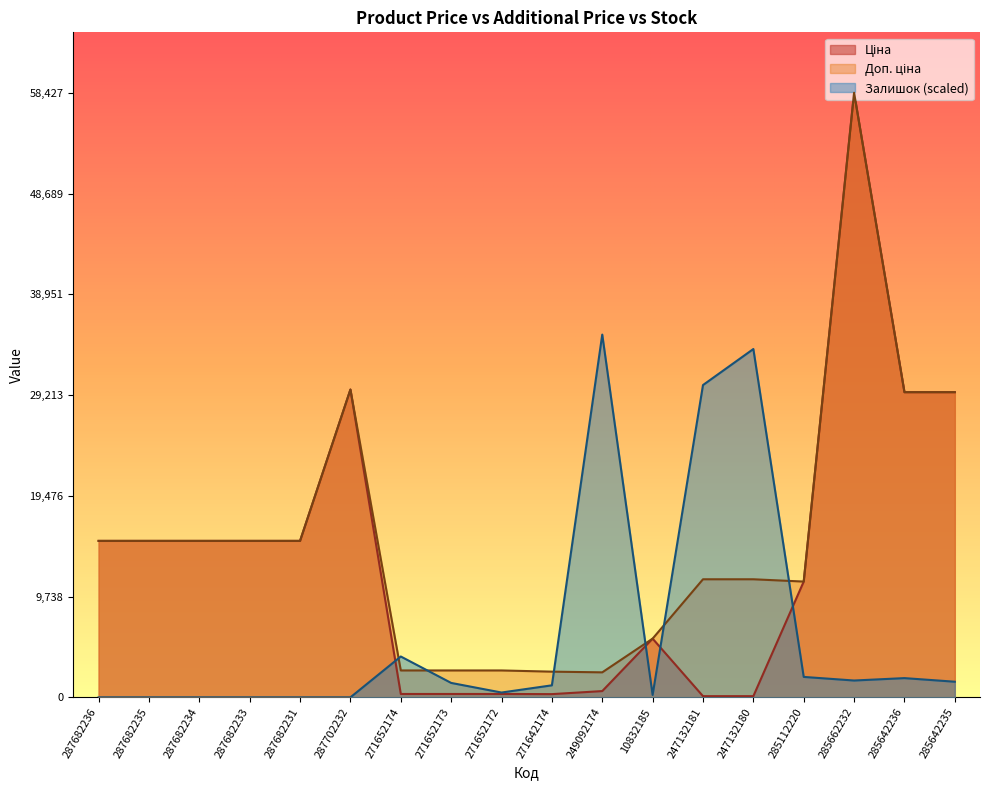

Reading left to right, extract all data points from this chart.

Ціна: 287682236=15120.0	287682235=15120.0	287682234=15120.0	287682233=15120.0	287682231=15120.0	287702232=29747.2	271652174=324.8	271652173=324.8	271652172=324.8	271642174=310.3	249092174=603.7	10832185=5673.8	247132181=114.1	247132180=114.1	285112220=11188.2	285662232=58426.5	285642236=29491.5	285642235=29491.5
Доп. ціна: 287682236=15120.0	287682235=15120.0	287682234=15120.0	287682233=15120.0	287682231=15120.0	287702232=29747.2	271652174=2598.3	271652173=2598.3	271652172=2598.3	271642174=2482.4	249092174=2414.8	10832185=5673.8	247132181=11410.0	247132180=11410.0	285112220=11188.2	285662232=58426.5	285642236=29491.5	285642235=29491.5
Залишок: 287682236=0.0	287682235=0.0	287682234=0.0	287682233=0.0	287682231=0.0	287702232=0.0	271652174=3946.7	271652173=1393.0	271652172=464.3	271642174=1160.8	249092174=35055.9	10832185=232.2	247132181=30180.6	247132180=33663.0	285112220=1973.3	285662232=1625.1	285642236=1857.3	285642235=1509.0